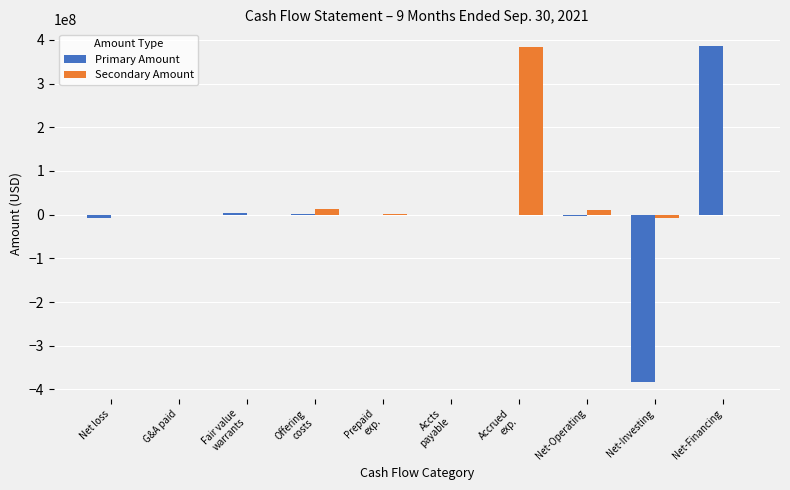

Which series has the largest total across all categories?

Secondary Amount